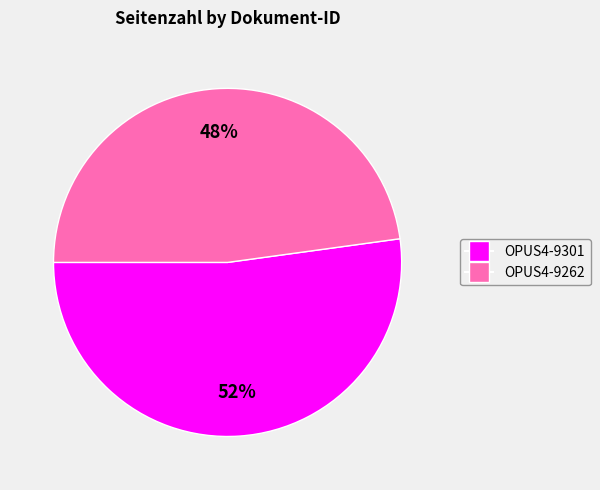

Count the number of slices in the pie.

2